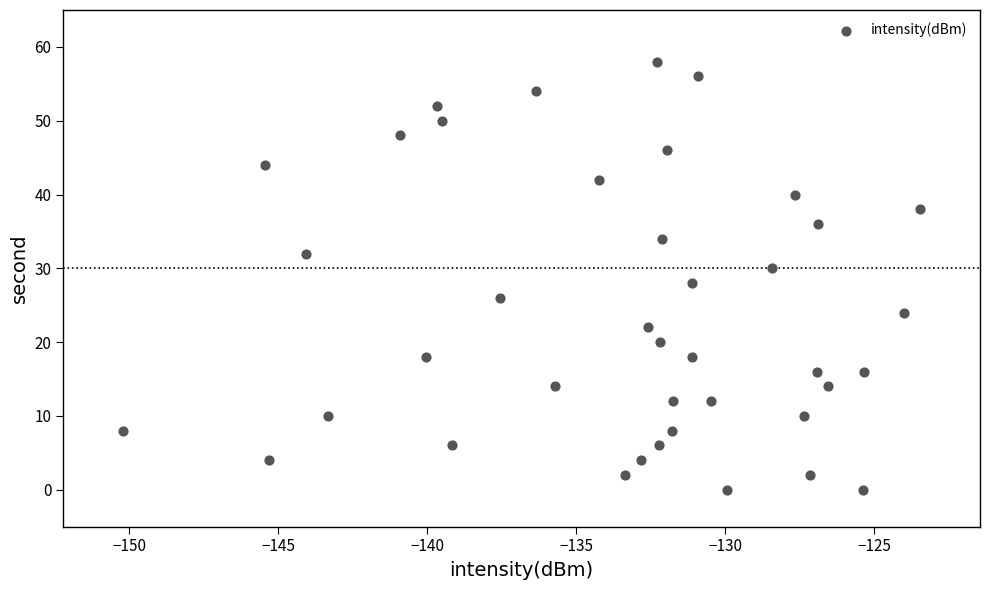

What is the range of Y values (max minus min)?

58